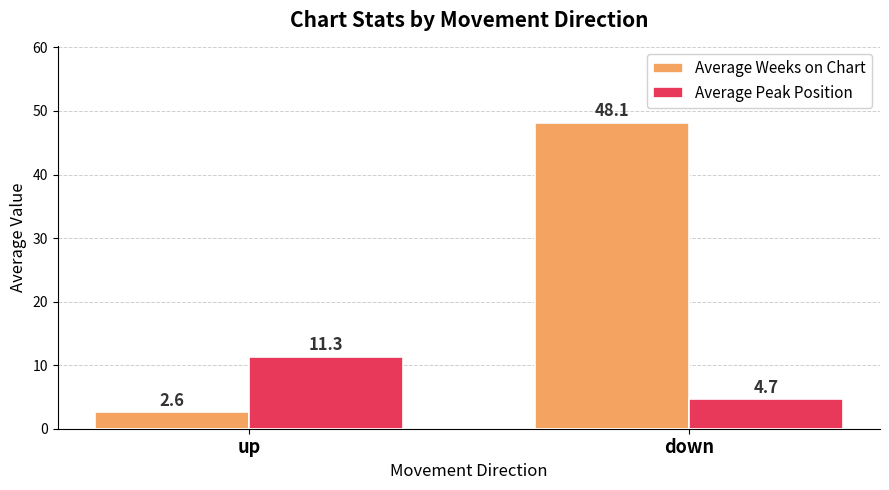

Reading right to left, list all the values displayed in this chart.

Average Weeks on Chart: down=48.1	up=2.6
Average Peak Position: down=4.7	up=11.3